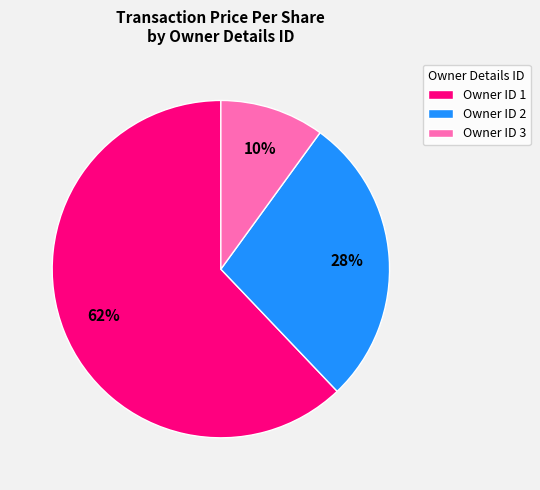

Approximately how many times larger is the value at Owner ID 1 compared to Owner ID 2?

2.2